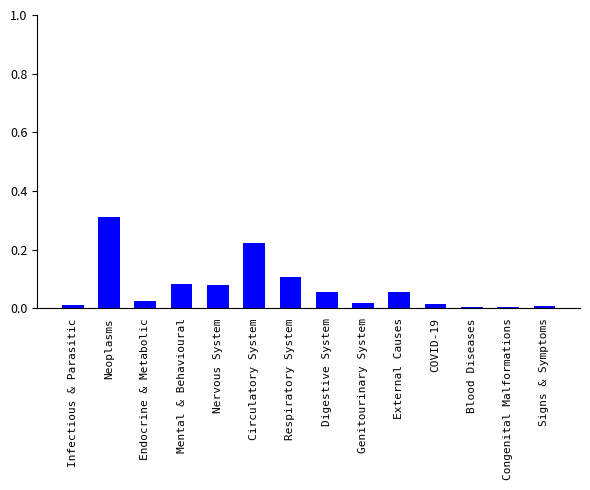

At which category does the chart reach its peak across all series?

Neoplasms